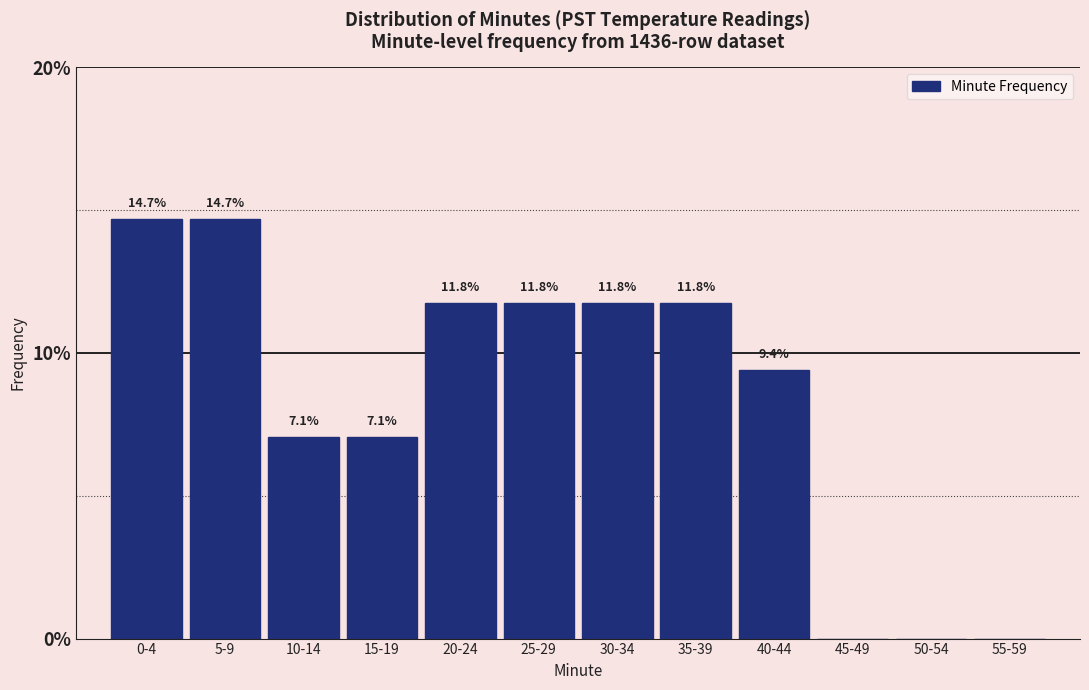

Reading left to right, extract all data points from this chart.

0-4=14.7	5-9=14.7	10-14=7.1	15-19=7.1	20-24=11.8	25-29=11.8	30-34=11.8	35-39=11.8	40-44=9.4	45-49=0.0	50-54=0.0	55-59=0.0